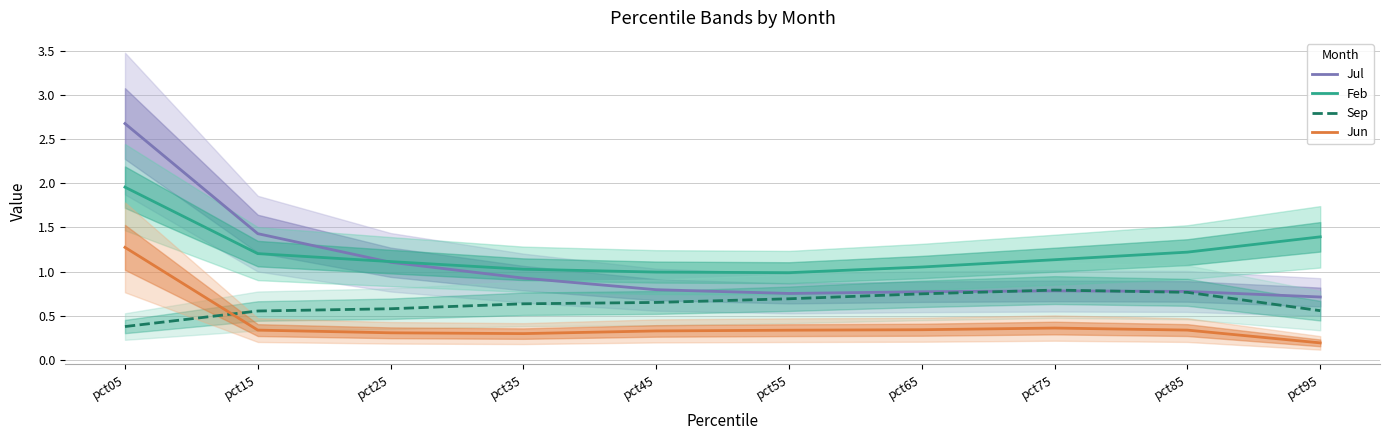

Which series has the largest total across all categories?

Feb